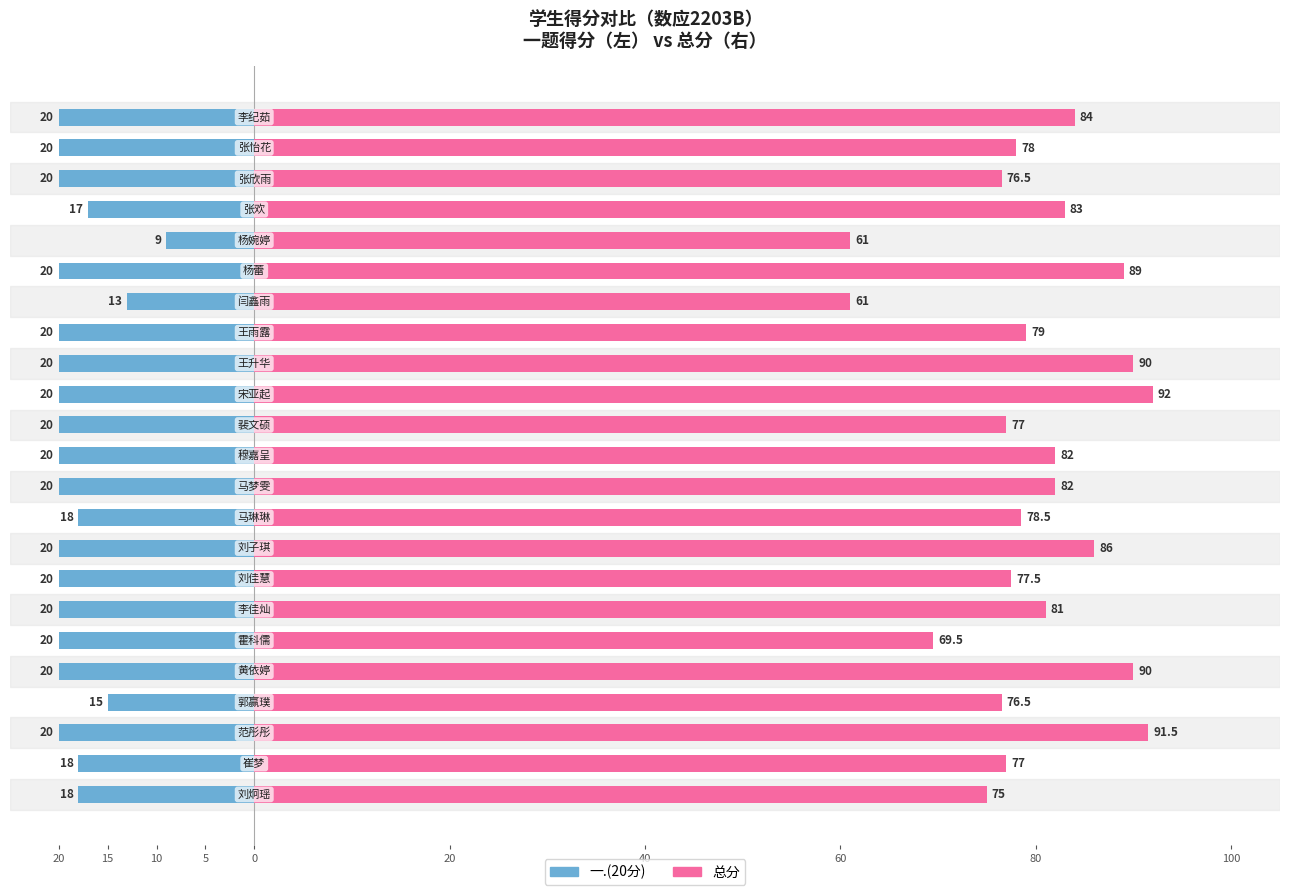

Is it true that 总分 equals 110.0 at 11?

False